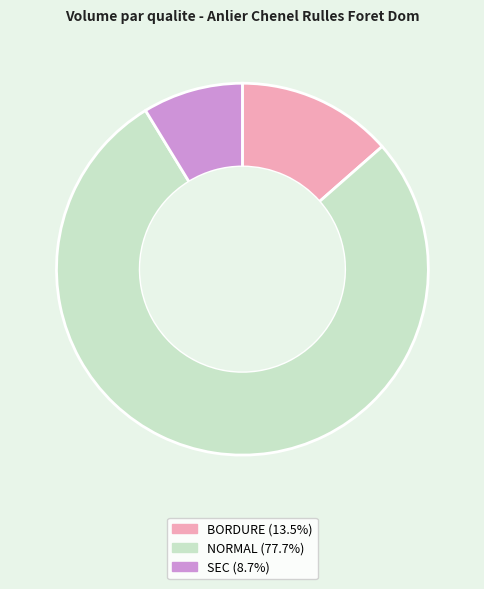

Count the number of slices in the pie.

3